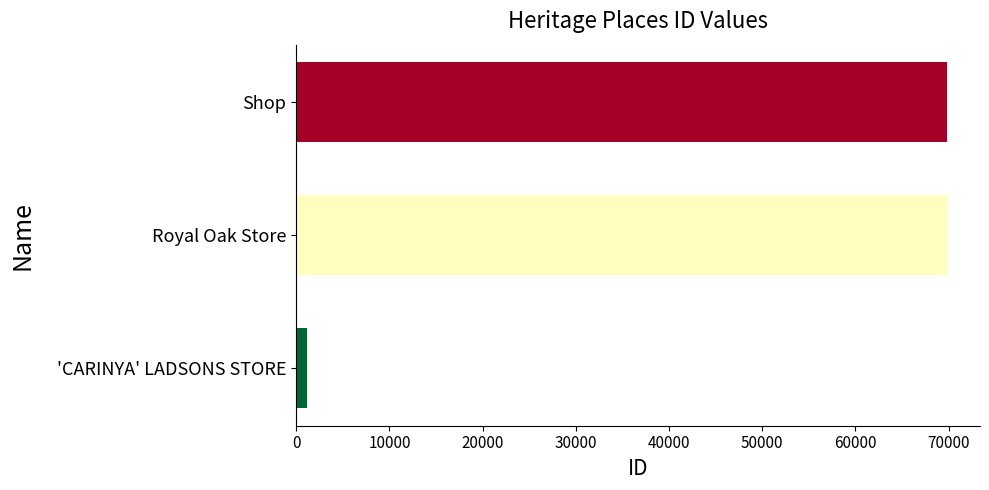

What is the sum of all values?

140893